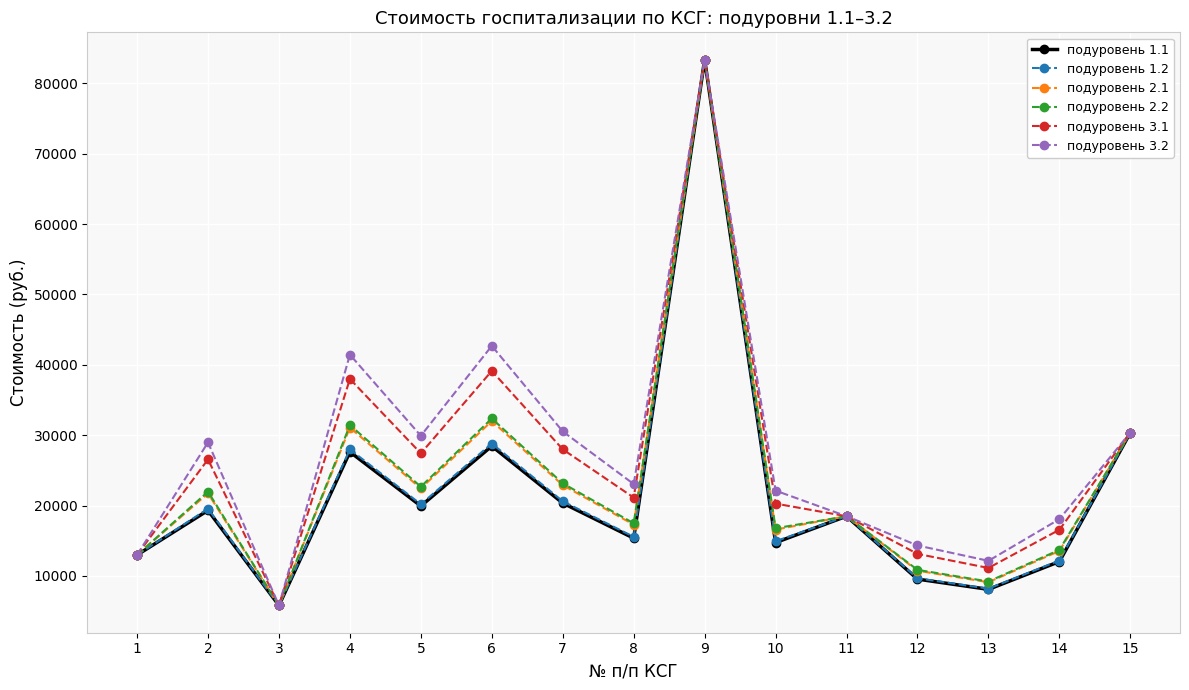

Which series changed the most between 6 and 14?

подуровень 3.2